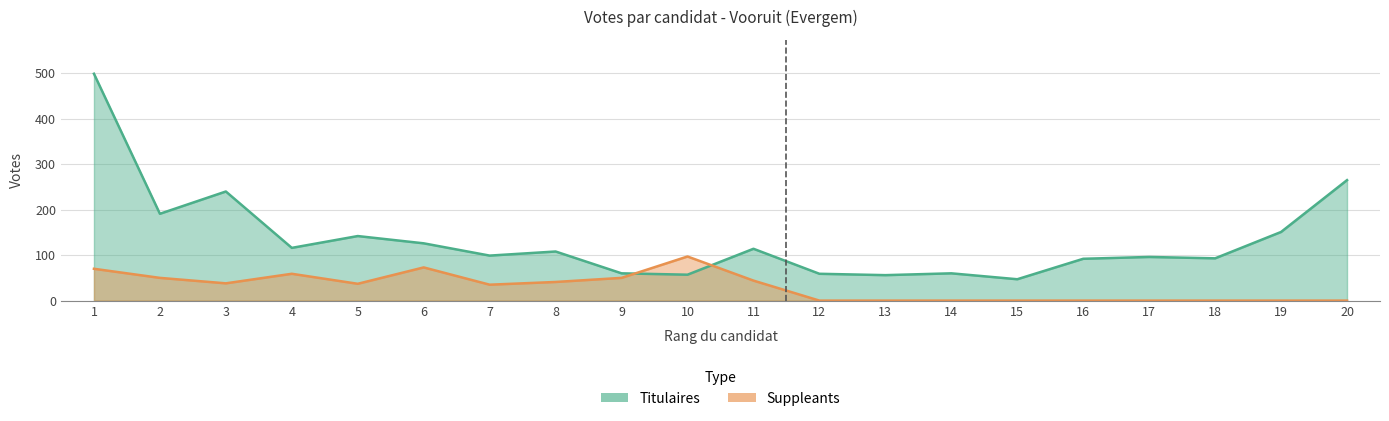

Does the chart have visible grid lines?

Yes